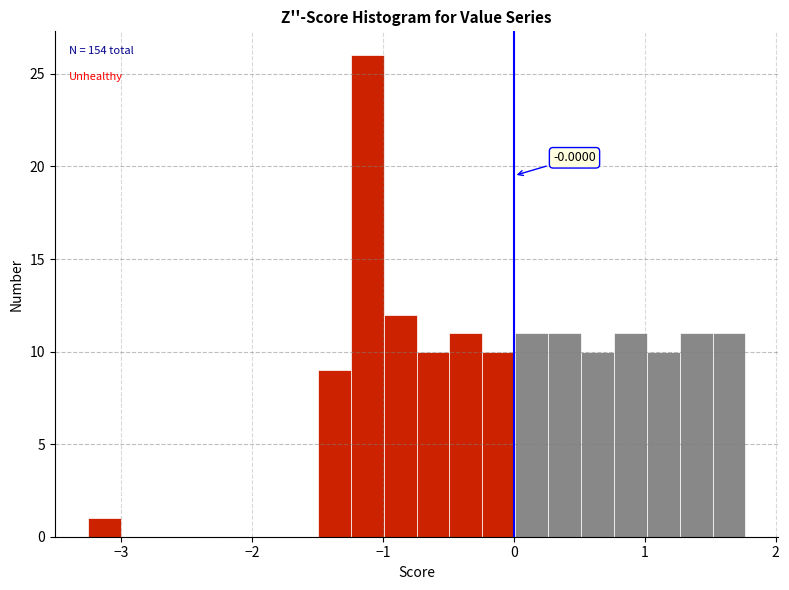

Around what value on the x-axis is the tallest bar? Give the approximate position of its centre, as read against the axis.

-1.1